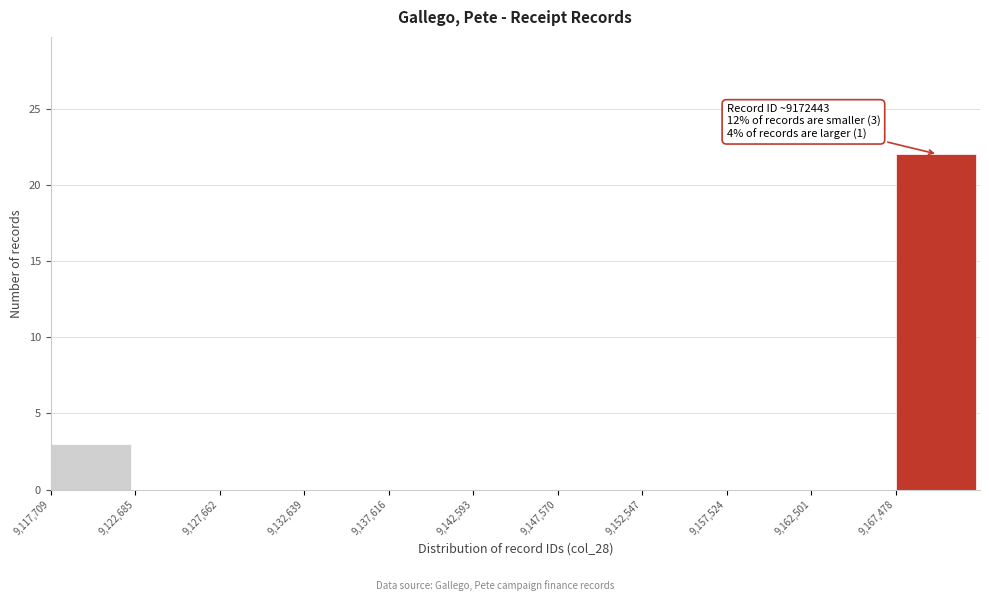

Over which range of the x-axis is the bar tallest?

9167500 to 9172500